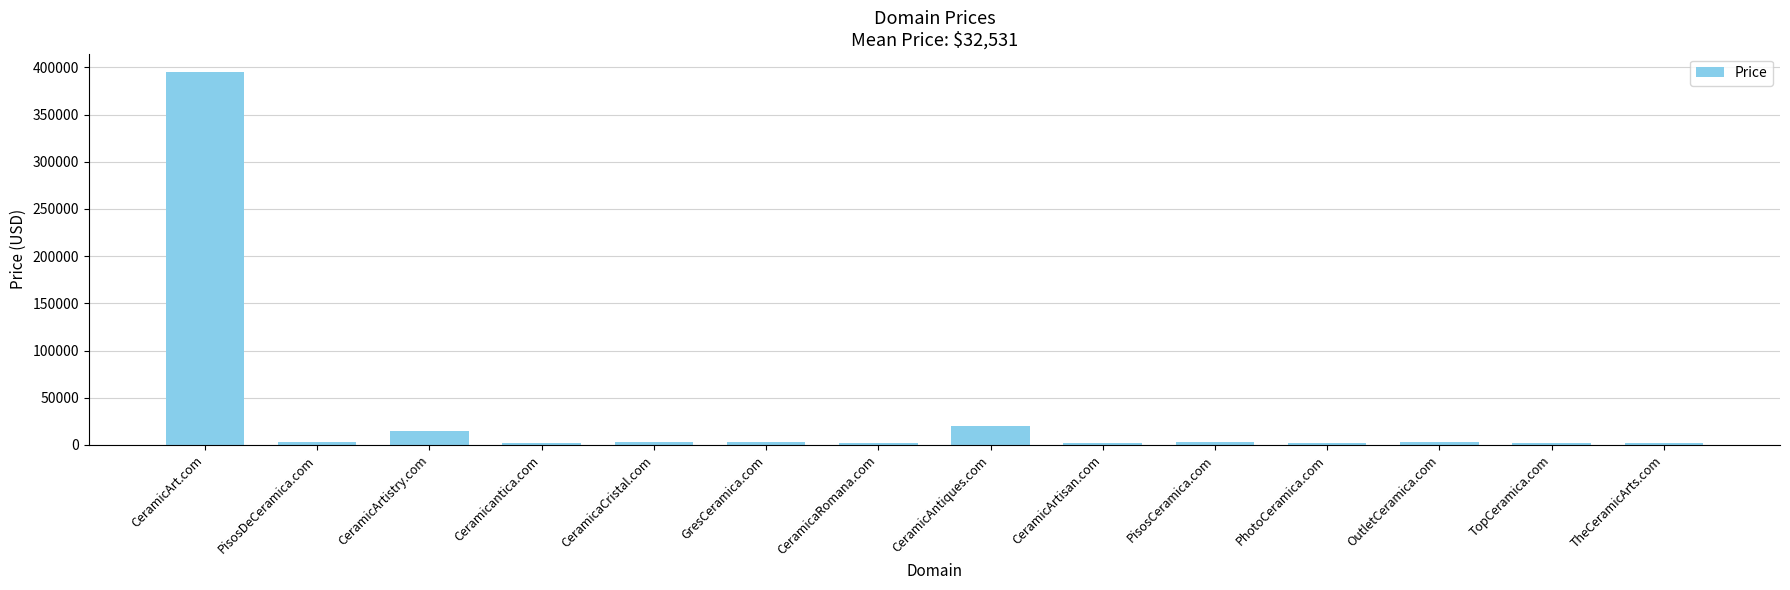

What is the difference between the values at Ceramicantica.com and CeramicArtistry.com?

13000